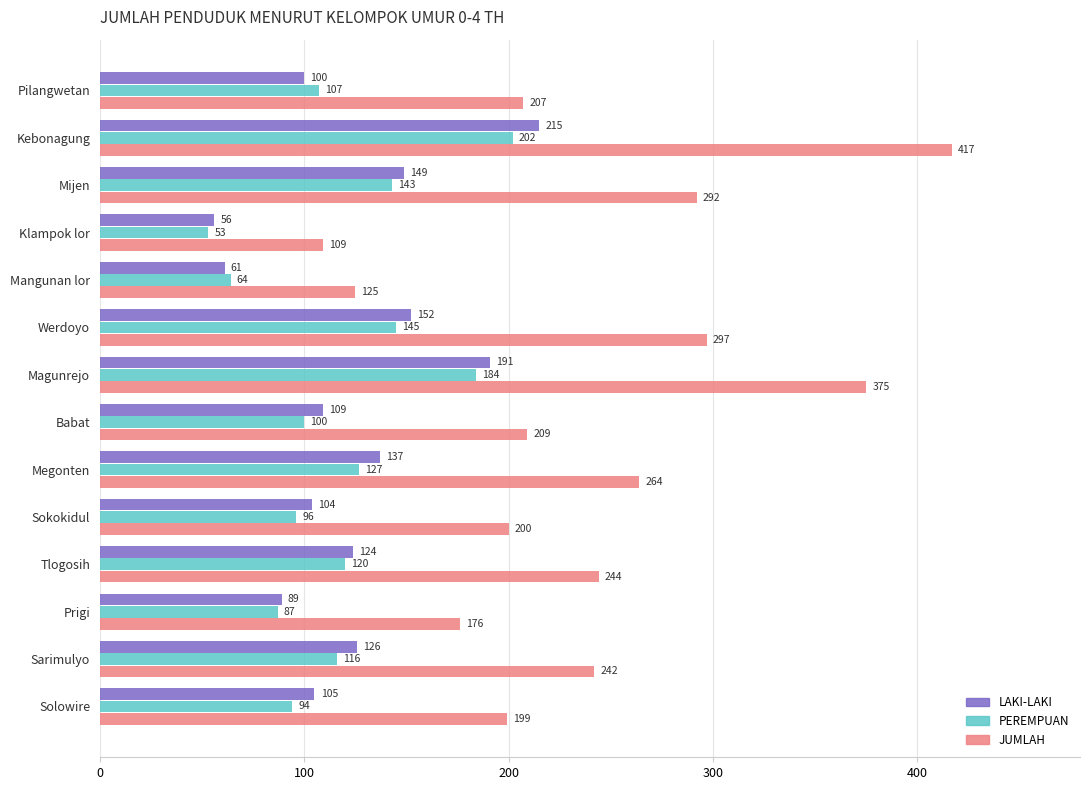

What is the maximum value shown in the chart?

417